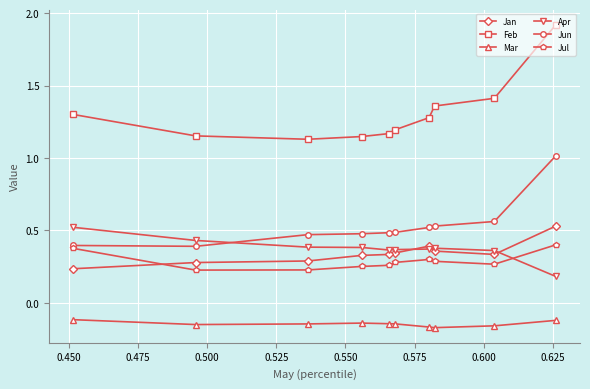

True or false: Jul has more than 0 interior local peaks.

True